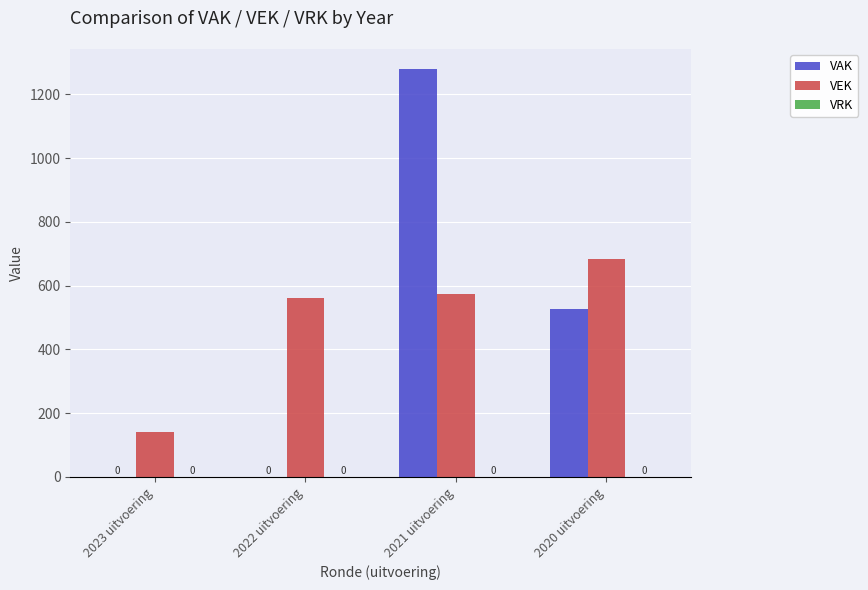

At which label is VEK closest to 412?

2022 uitvoering